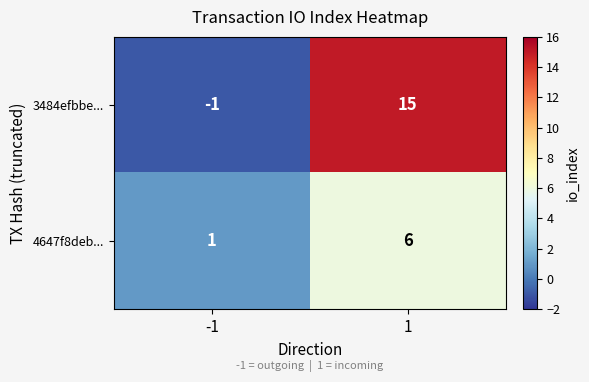

The value of 4647f8deb... at -1 is 2. True or false?

False